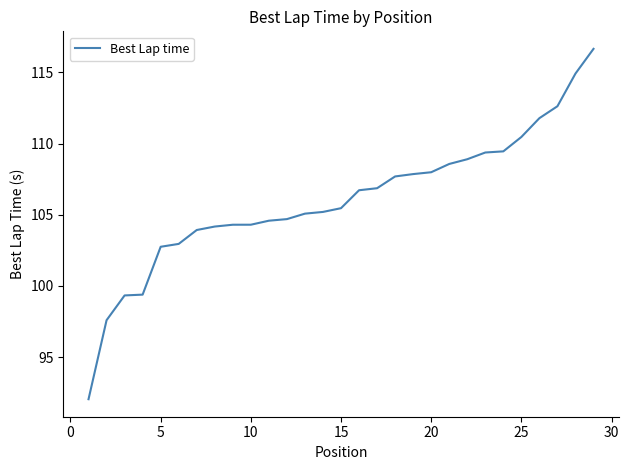

How many lines are shown in the chart?

1